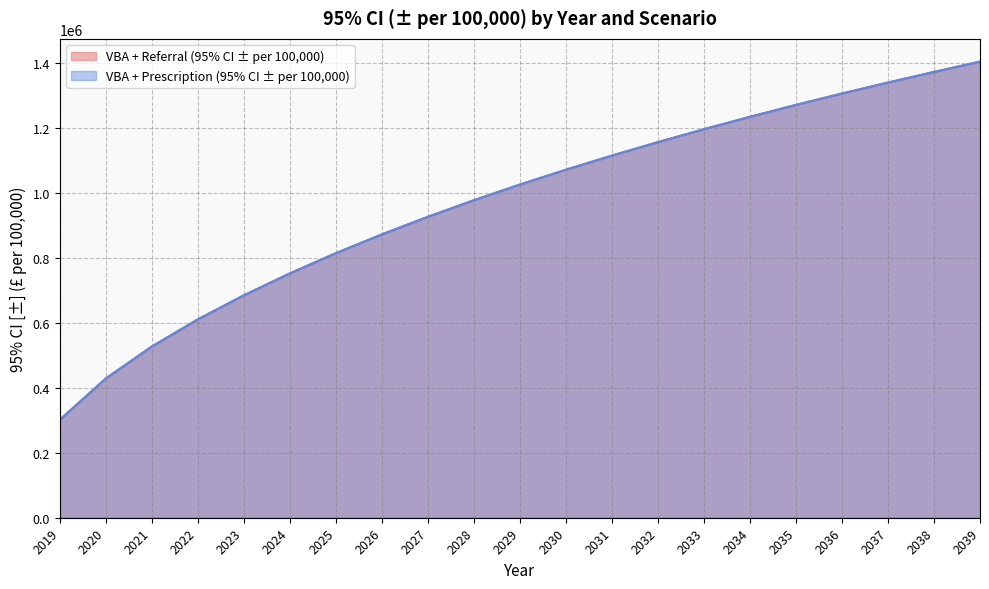

What is the minimum value for VBA + Referral (95% CI ± per 100,000)?

302170